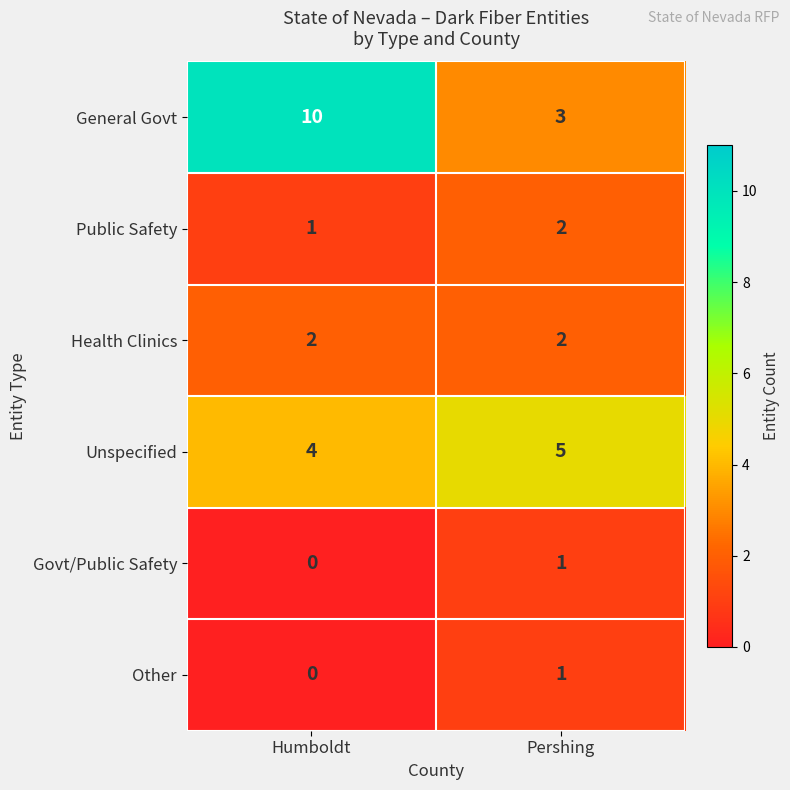

Which series has the largest total across all categories?

General Govt